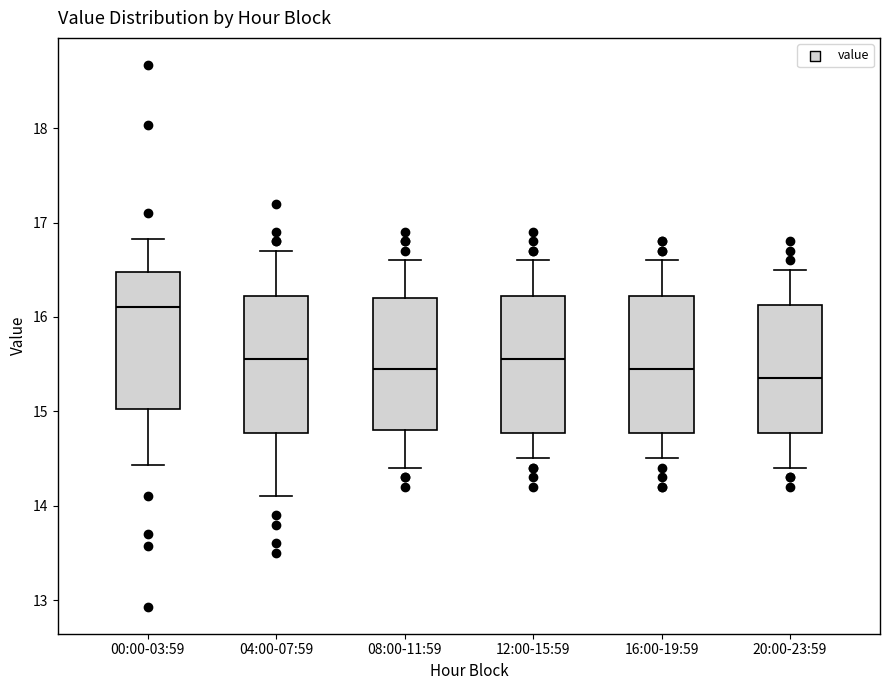

Which box's median line is the highest?

00:00-03:59